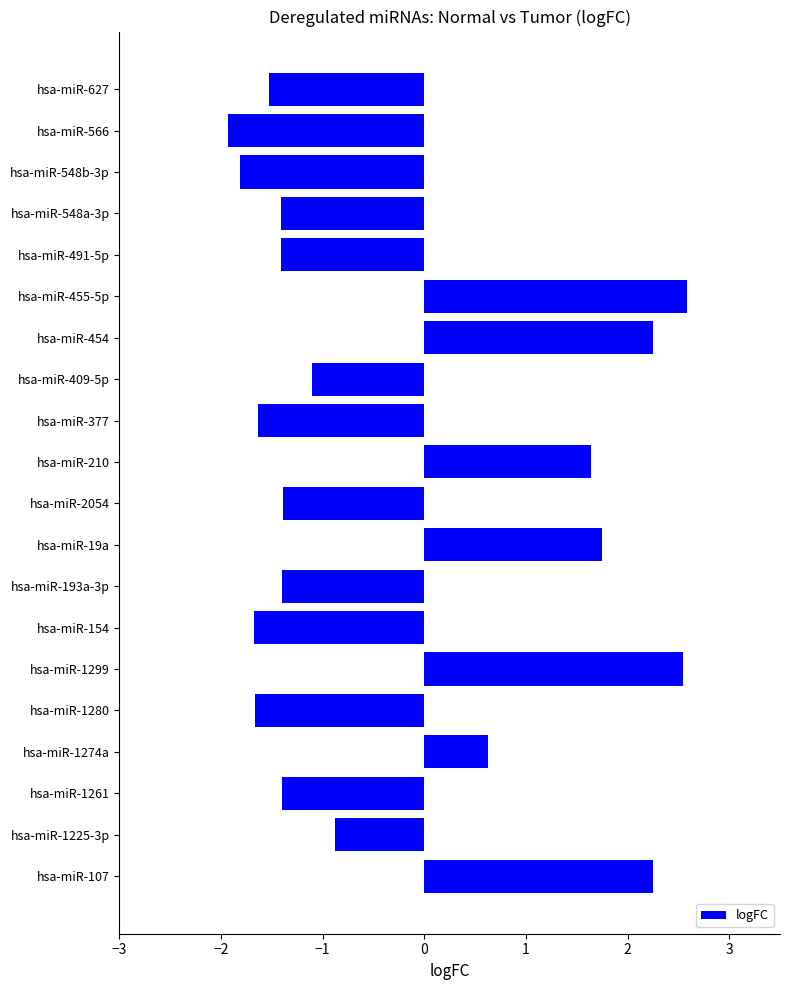

Where is the data nearest to the value 0?

hsa-miR-1274a